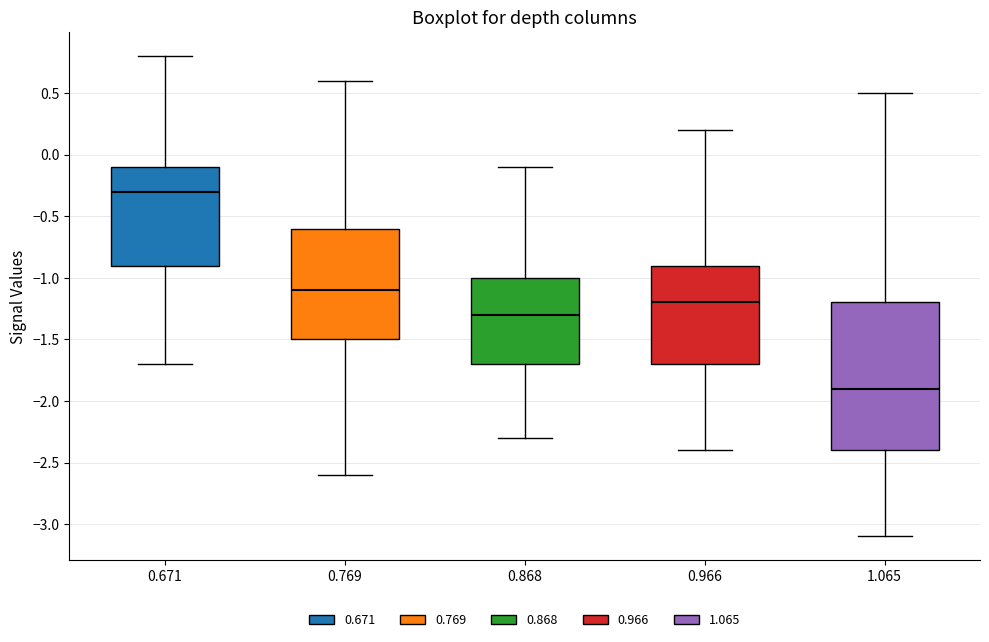

Reading left to right, transcribe this box plot: for each box, give where its median line is, the range the box spans, and where its two whiskers end, as read against the y-axis. The values are not printed on the chart, so give them approximately, as read against the axis.

0.671: median -0.3, box -0.9 to -0.1, whiskers -1.7 to 0.8
0.769: median -1.1, box -1.5 to -0.6, whiskers -2.6 to 0.6
0.868: median -1.3, box -1.7 to -1.0, whiskers -2.3 to -0.1
0.966: median -1.2, box -1.7 to -0.9, whiskers -2.4 to 0.2
1.065: median -1.9, box -2.4 to -1.2, whiskers -3.1 to 0.5